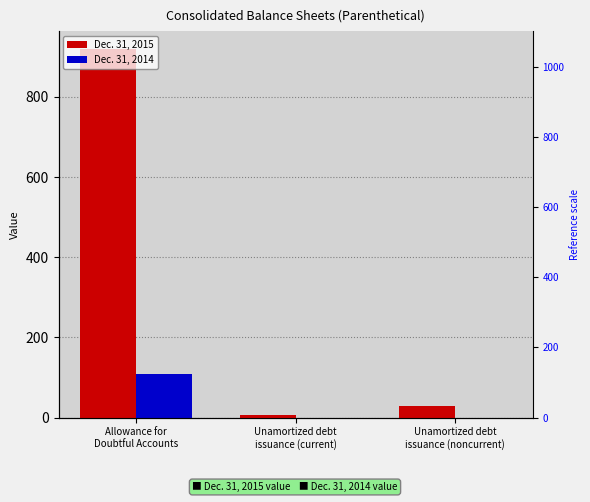

At which category is the sum across all series the highest?

Allowance for
Doubtful Accounts